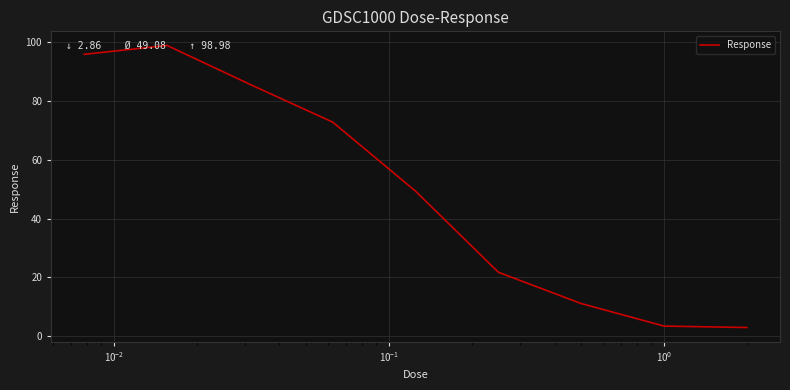

What is the minimum value shown in the chart?

2.9